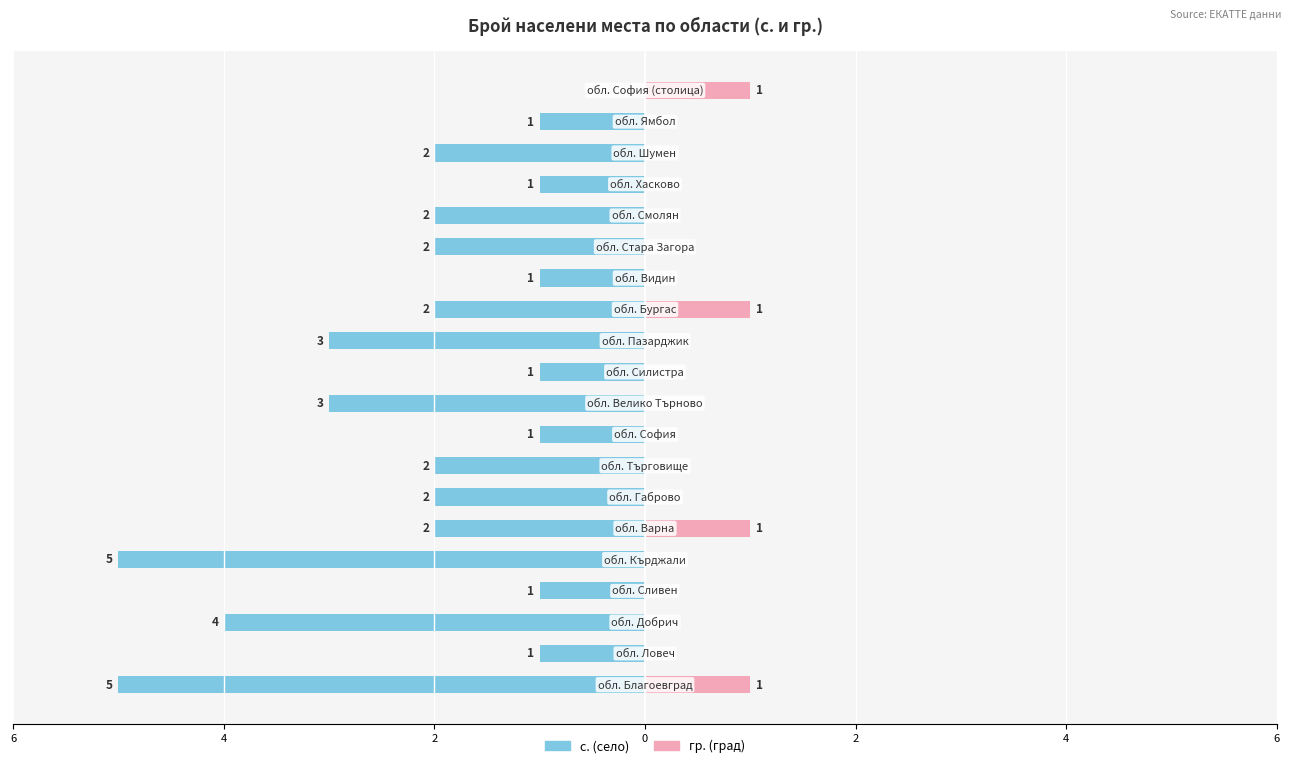

What are all the series names shown in the legend?

с. (село), гр. (град)